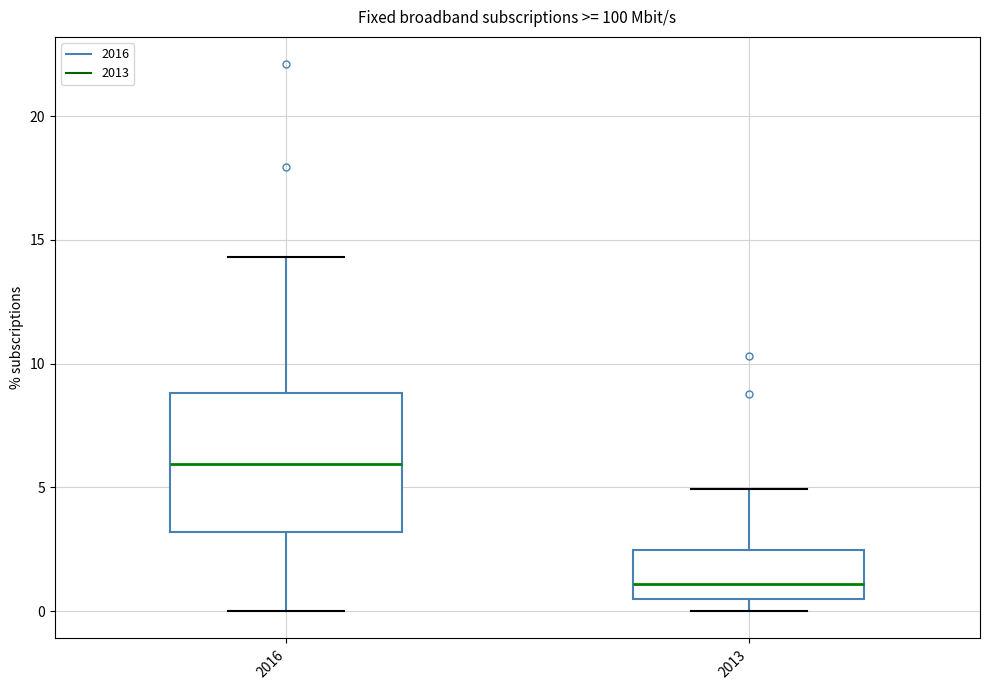

Reading left to right, transcribe this box plot: for each box, give where its median line is, the range the box spans, and where its two whiskers end, as read against the y-axis. The values are not printed on the chart, so give them approximately, as read against the axis.

2016: median 6.0, box 3.0 to 9.0, whiskers 0.0 to 14.5
2013: median 1.0, box 0.5 to 2.5, whiskers 0.0 to 5.0